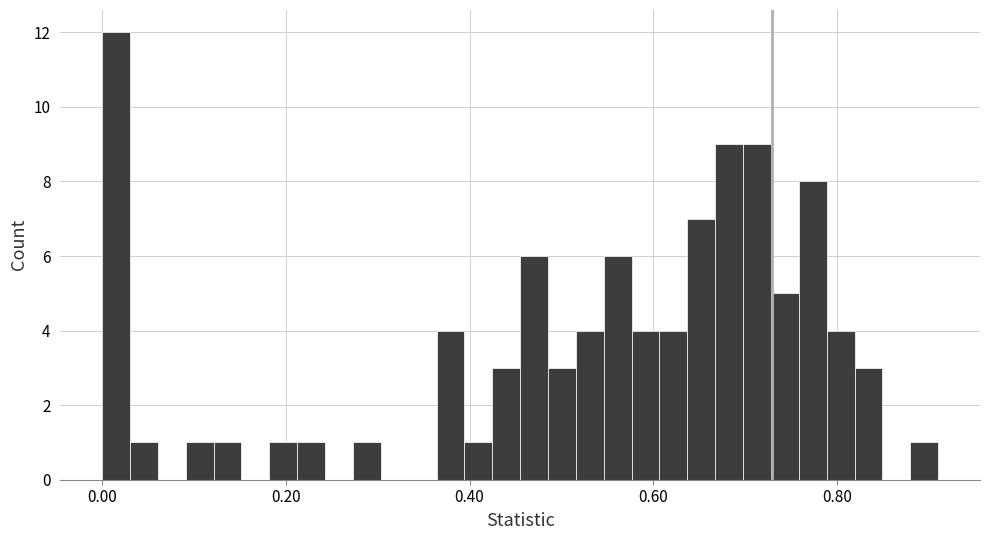

Read against the x-axis, roughly where is the centre of the tallest bar?

0.02